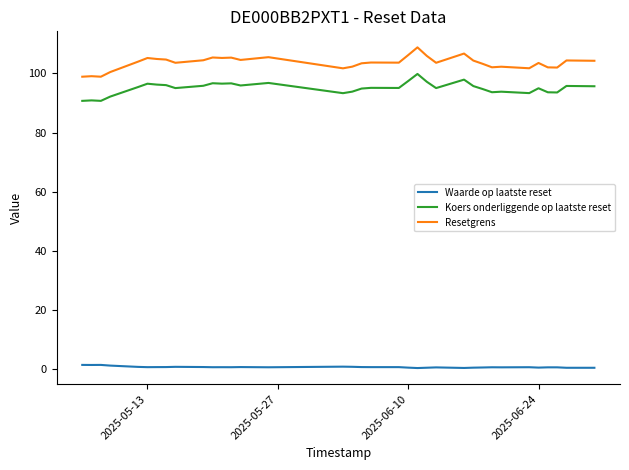

Which series has the largest total across all categories?

Resetgrens